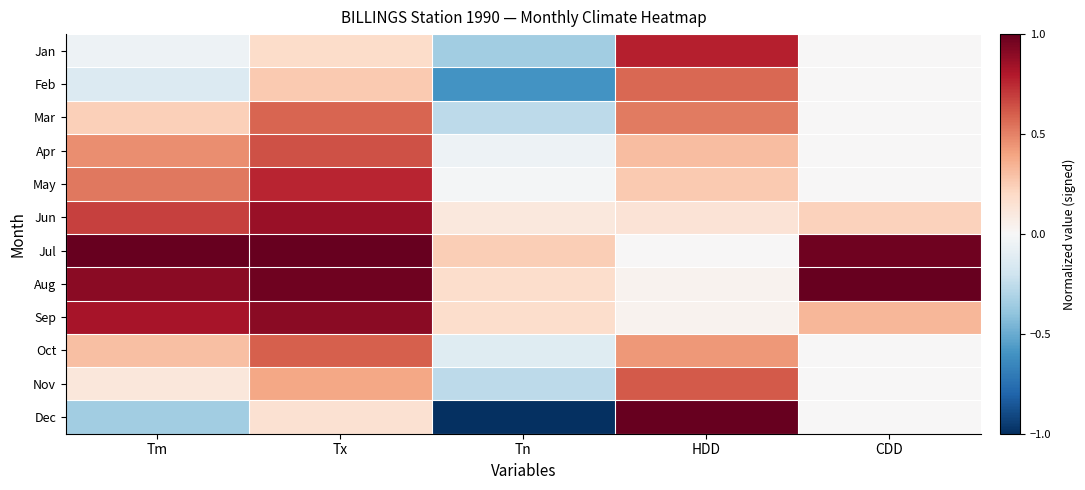

Between Tx and Tm, which is larger?

Tx